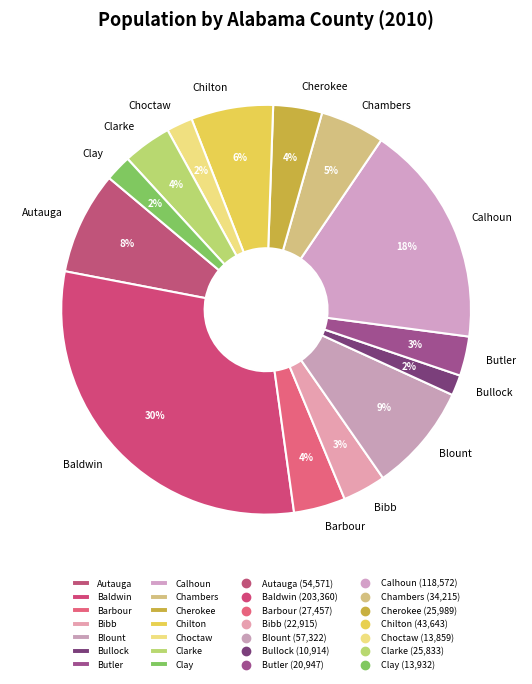

Between Blount and Bibb, which is larger?

Blount